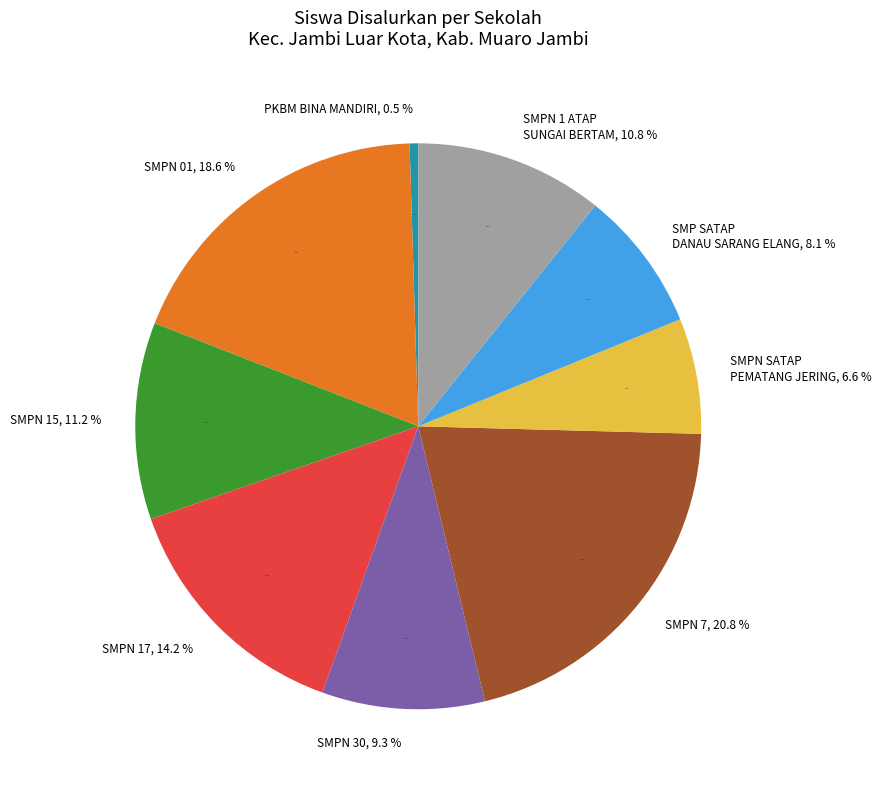

What percentage is the SMP NEGERI SATU ATAP PEMATANG JERING slice, to the nearest percent?

7%